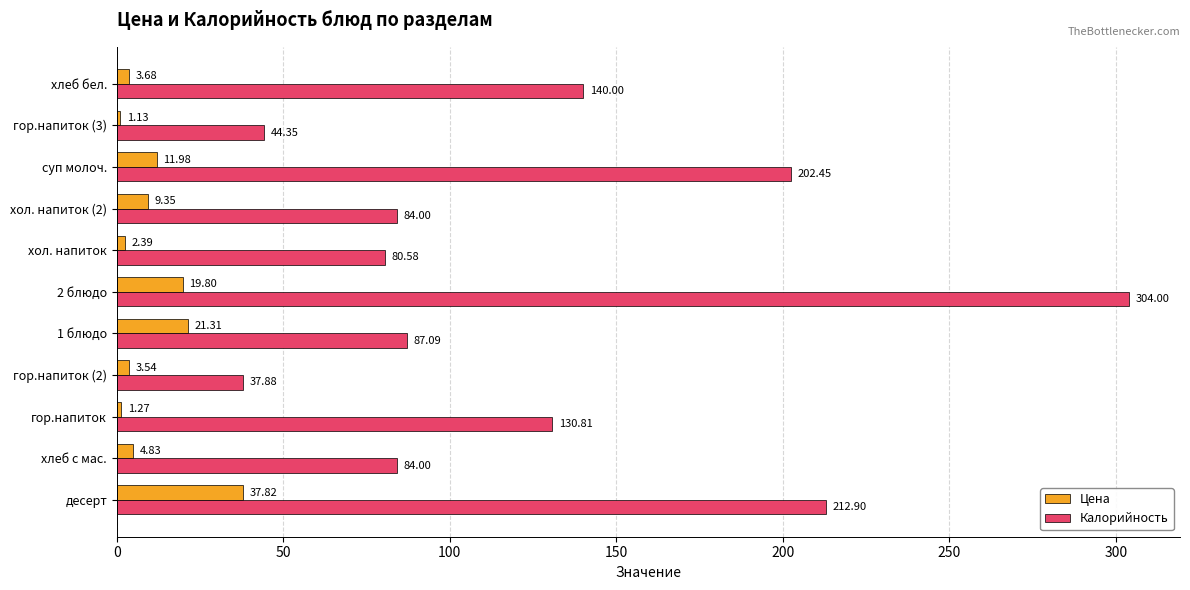

At which category does the chart reach its minimum across all series?

гор.напиток (3)